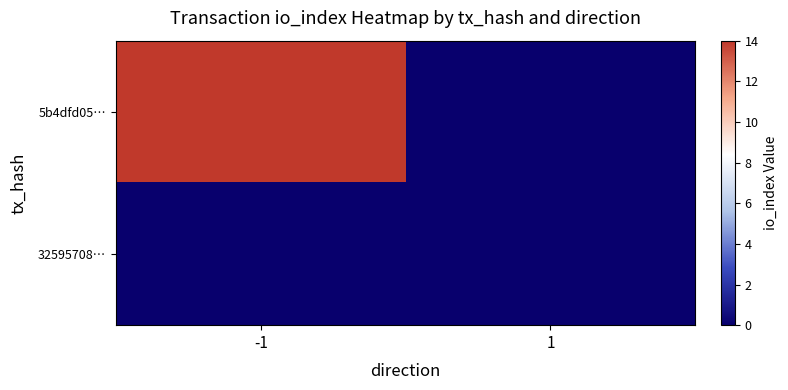

Rank the series by their average value, from lowest to highest.

32595708…, 5b4dfd05…